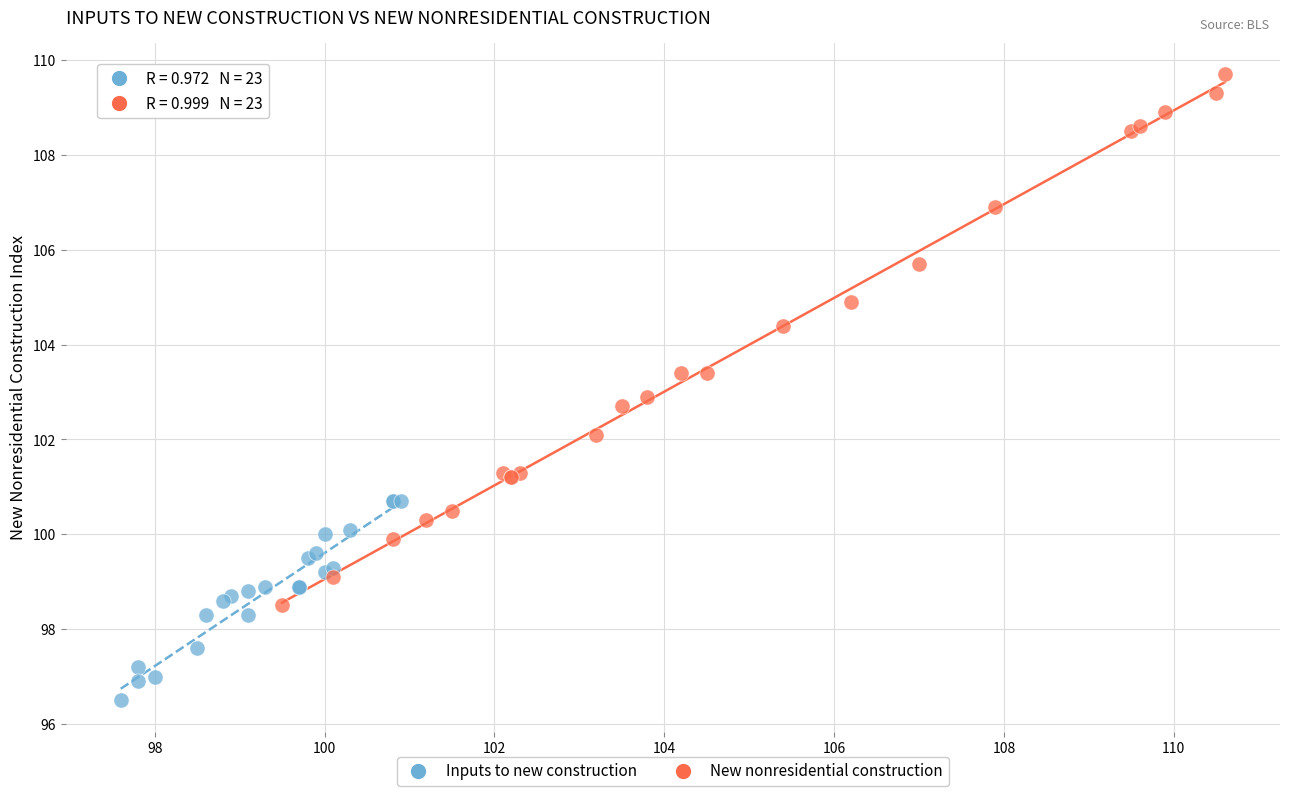

Which series has the largest Y range (max minus min)?

New nonresidential construction